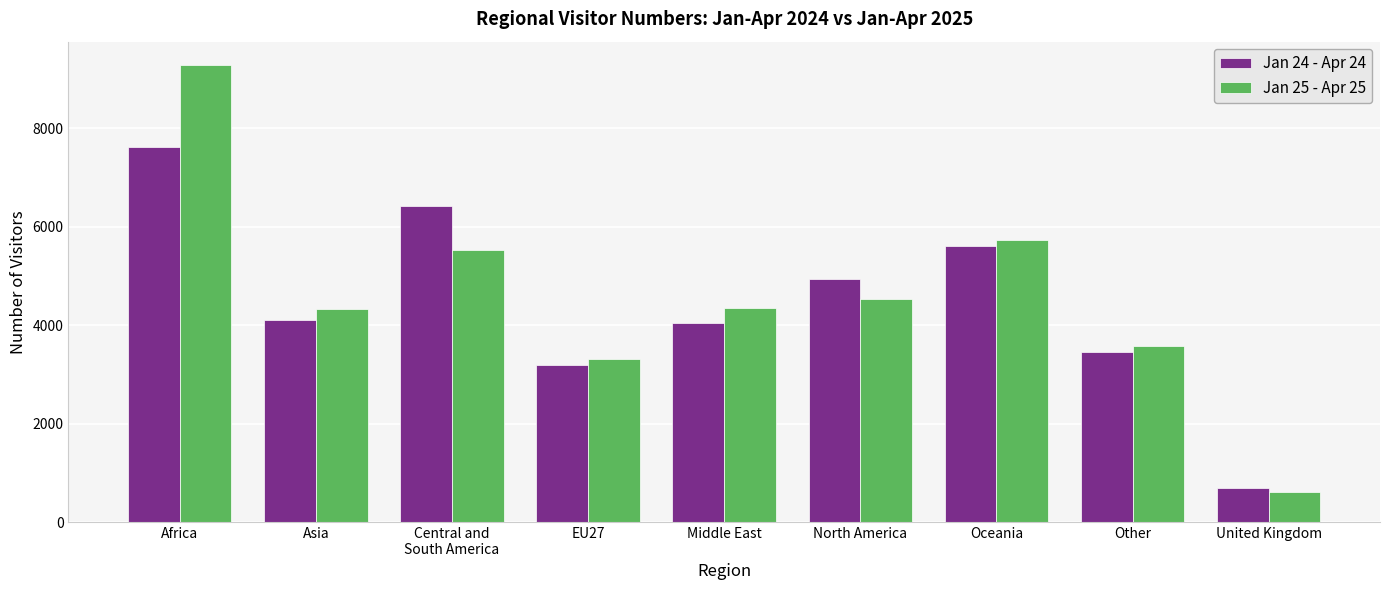

Rank the series by their maximum value, from lowest to highest.

Jan 24 - Apr 24, Jan 25 - Apr 25